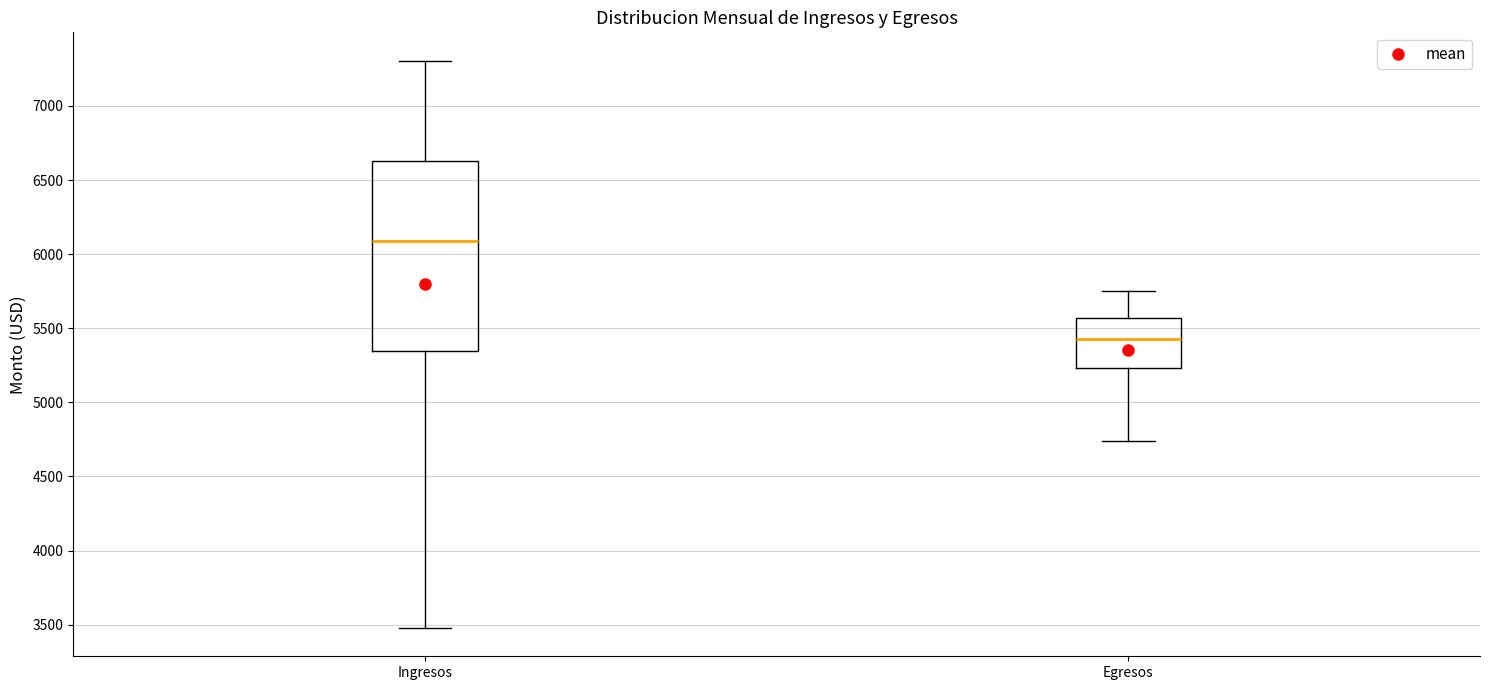

Where is the upper edge of the box for Ingresos on the y-axis? The values are not printed on the chart, so give them approximately, as read against the axis.

6650